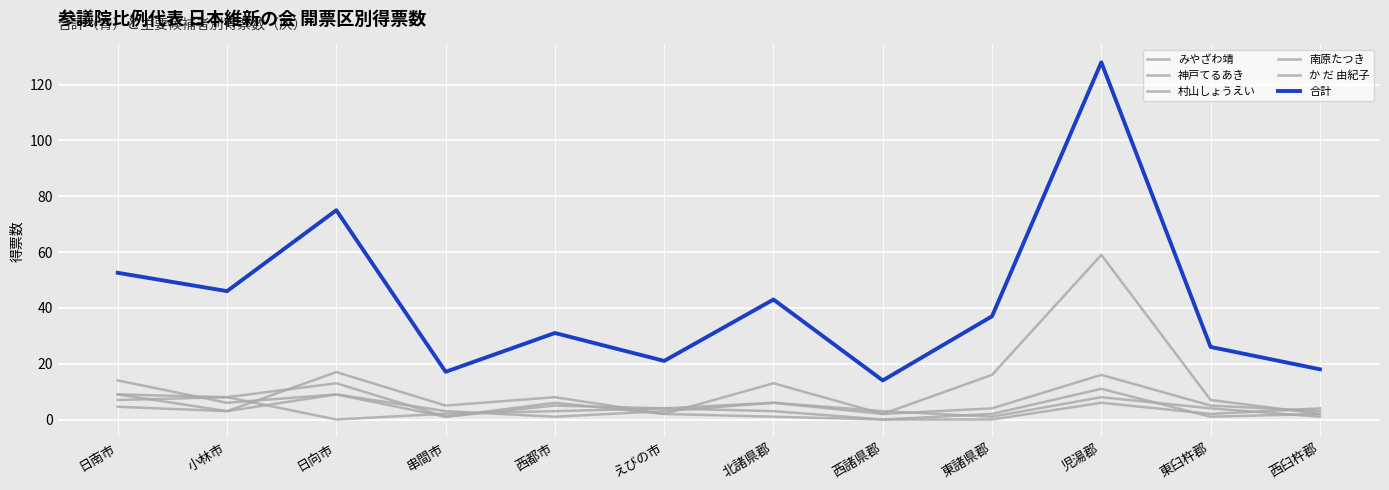

Does the chart have visible grid lines?

Yes